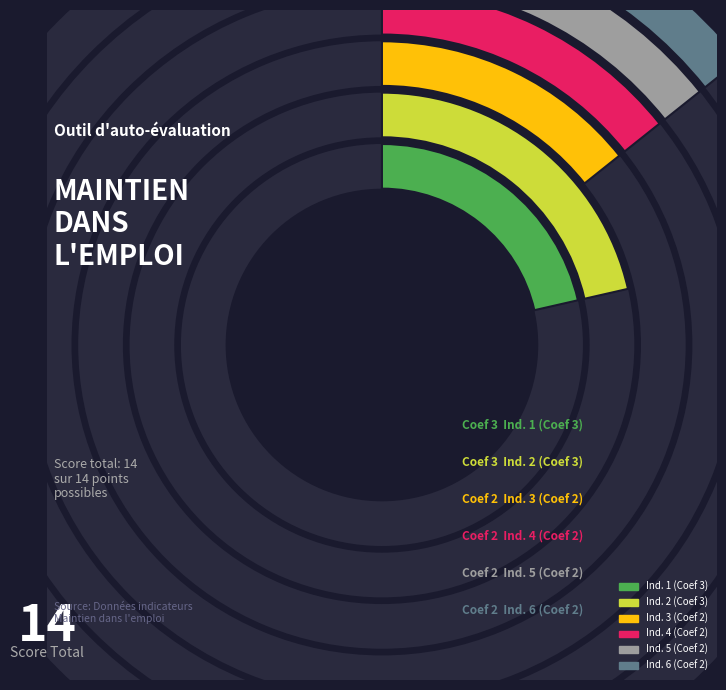

What percentage is the Ind. 2 slice, to the nearest percent?

21%